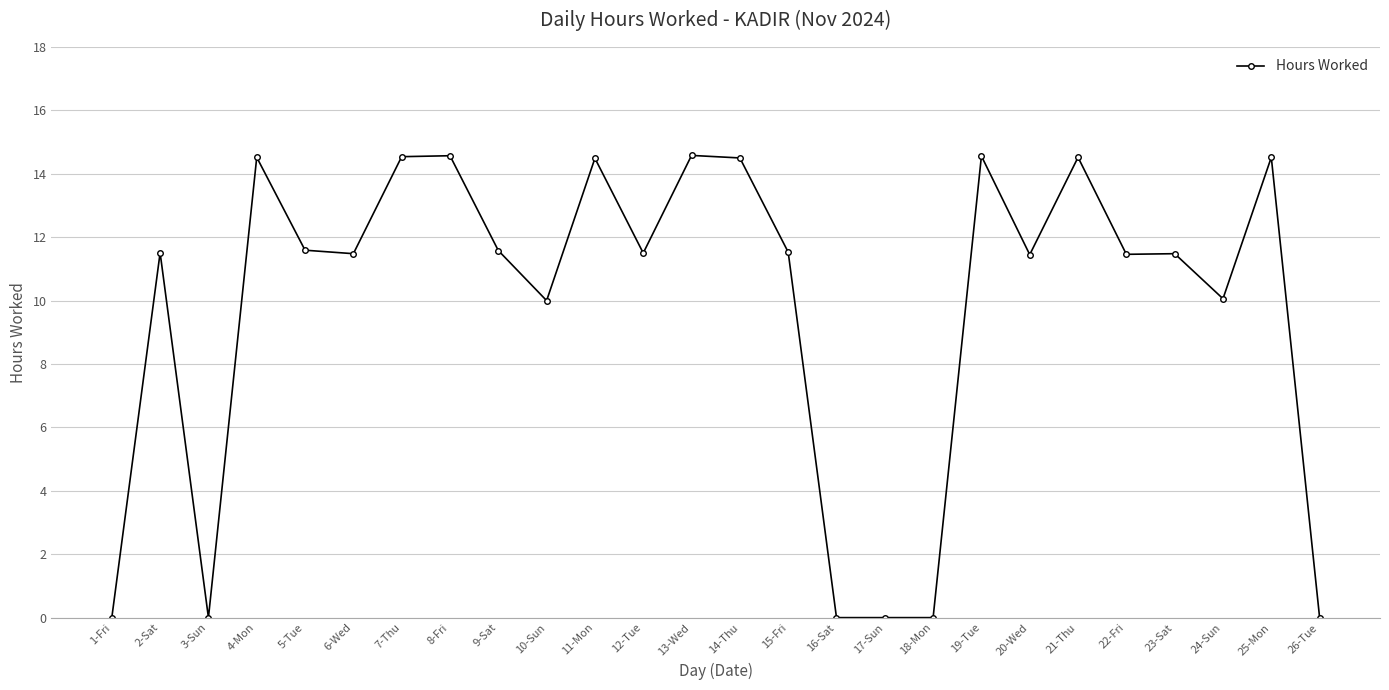

Is it true that the value at 15-Fri is 2.9?

False